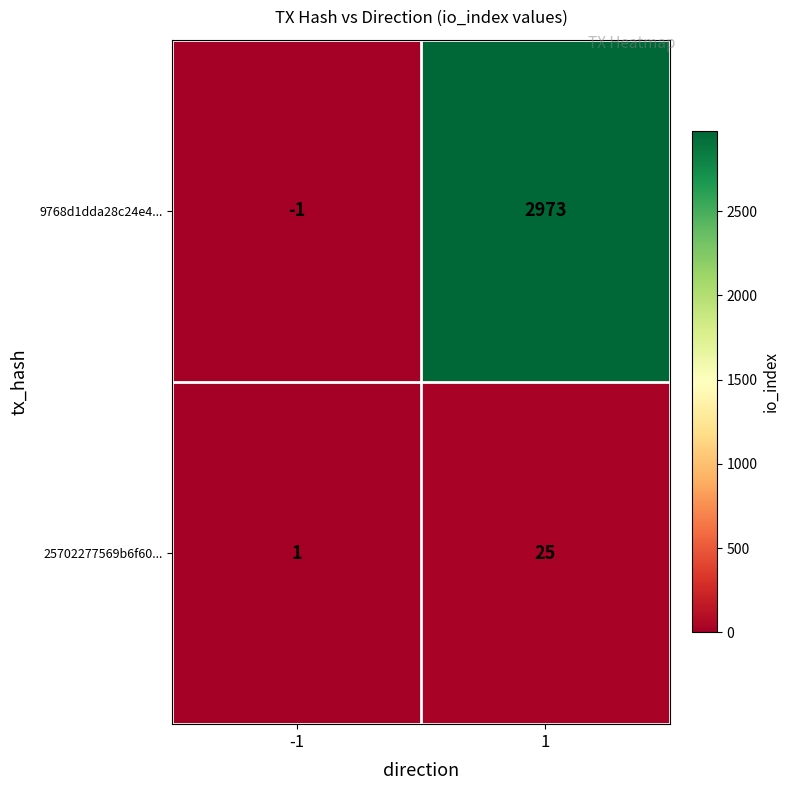

Reading right to left, extract all data points from this chart.

9768d1dda28c24e4...: 2973	-1
25702277569b6f60...: 25	1